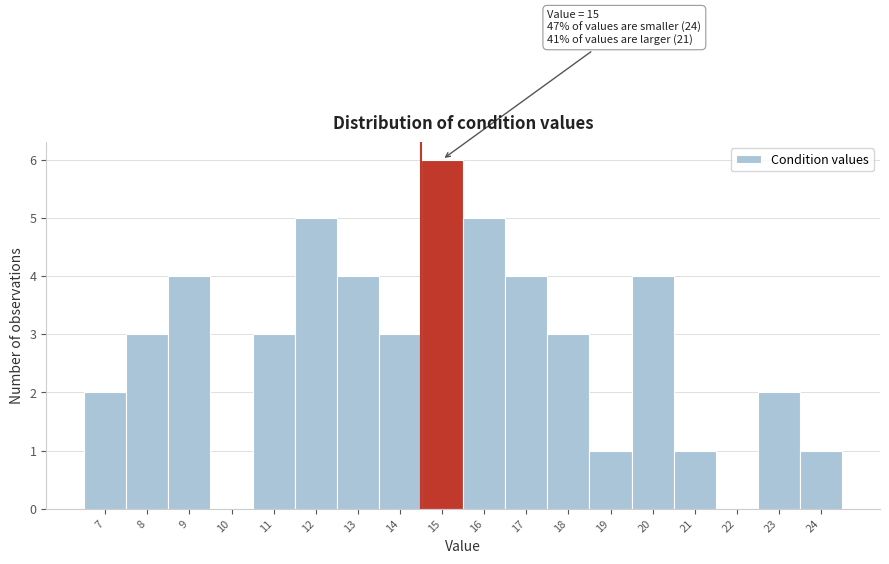

Reading left to right, transcribe all the data shown in this chart.

7=2	8=3	9=4	10=0	11=3	12=5	13=4	14=3	15=6	16=5	17=4	18=3	19=1	20=4	21=1	22=0	23=2	24=1